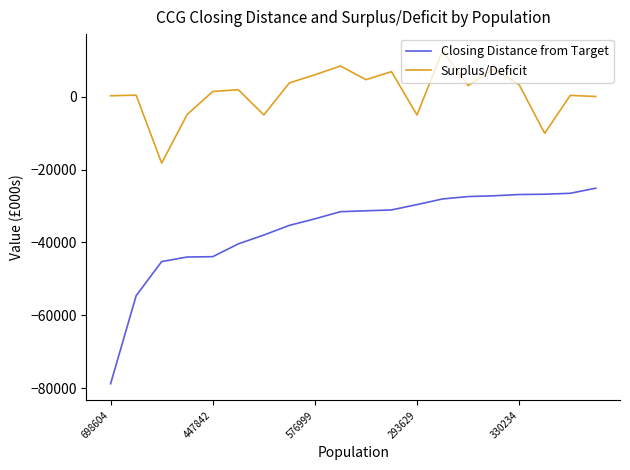

How many categories are shown in the chart?

20